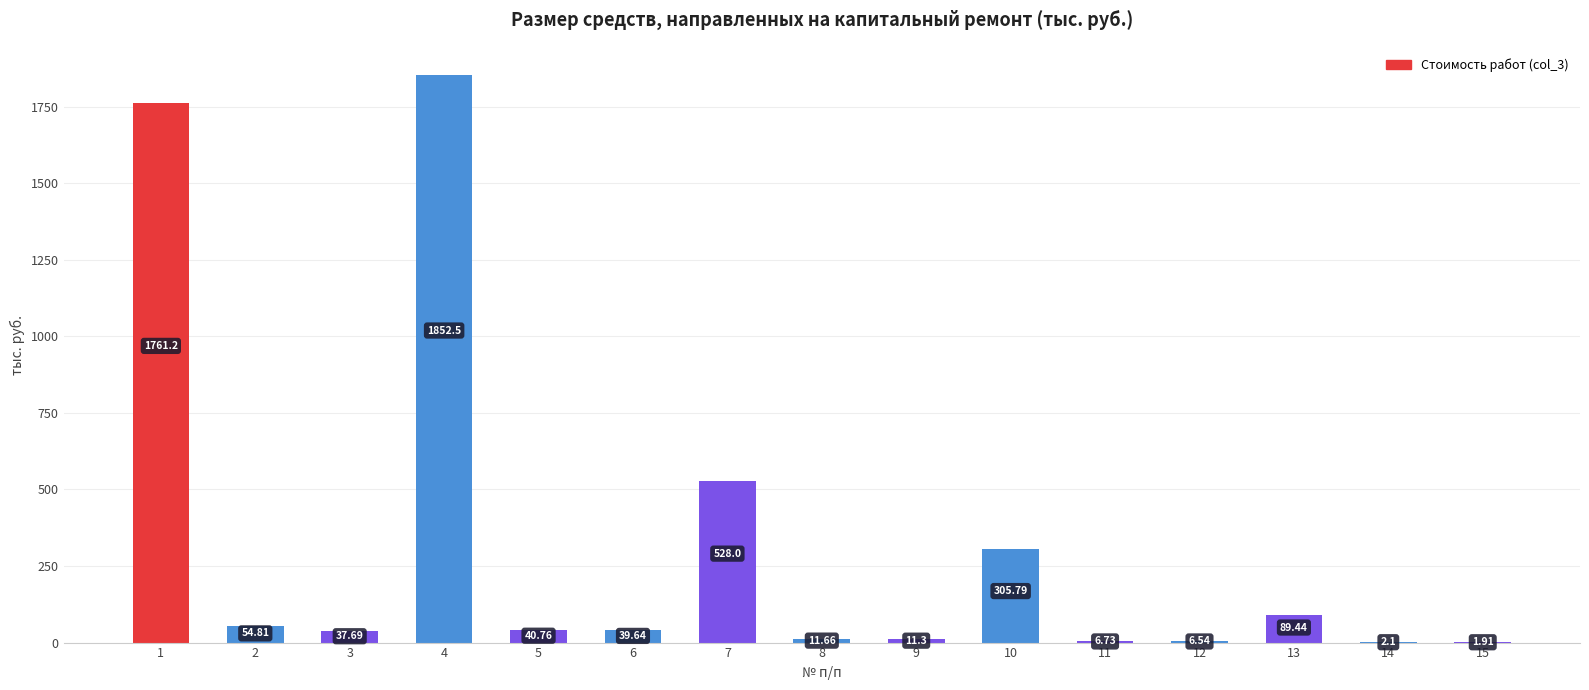

What is the change in value from 3 to 11?

-31.0